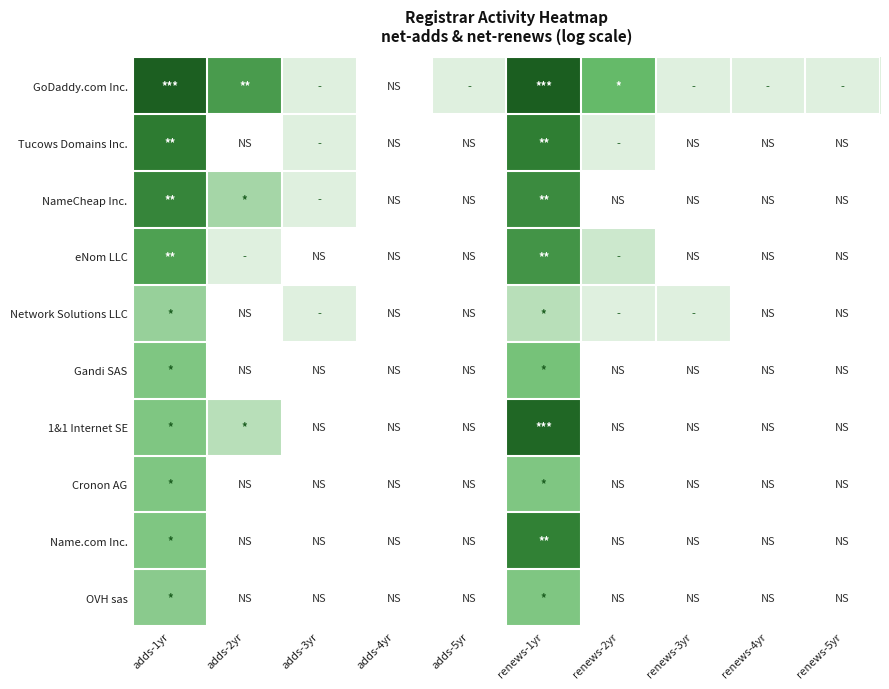

Rank the series at renews-3yr from lowest to highest value.

Tucows Domains Inc., NameCheap Inc., eNom LLC, Gandi SAS, 1&1 Internet SE, Cronon AG, Name.com Inc., OVH sas, GoDaddy.com Inc., Network Solutions LLC